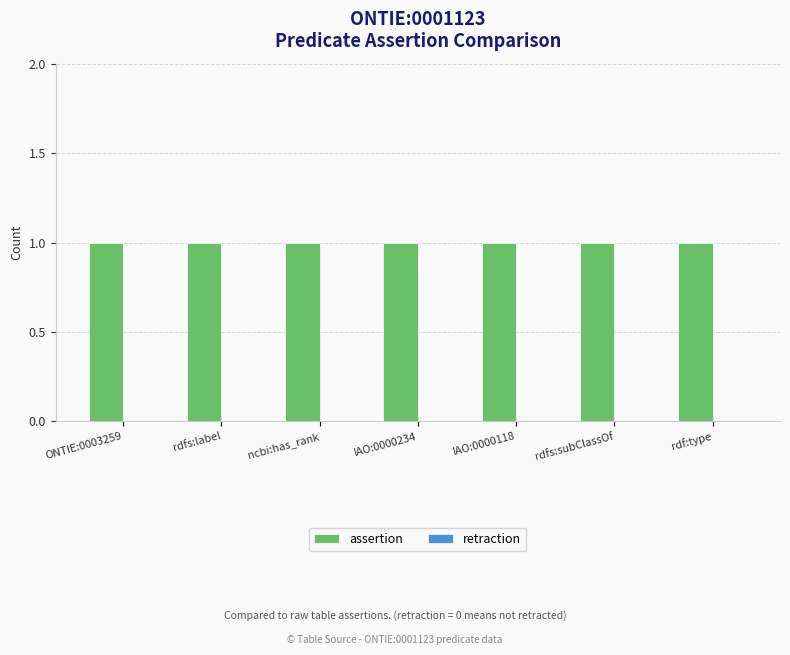

What is the spread (max minus min) of values at rdf:type?

1